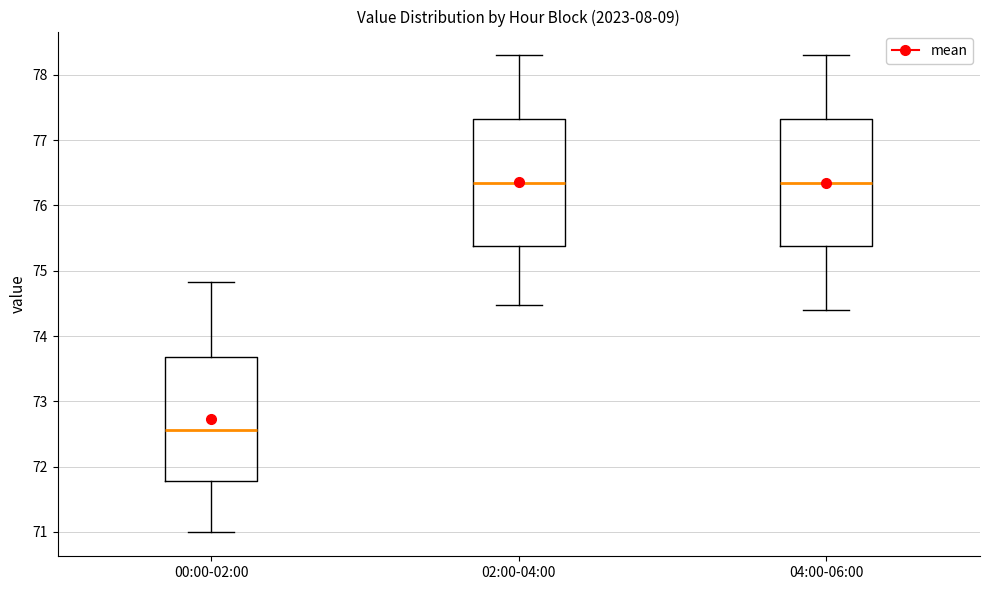

Where is the lower edge of the box for 02:00-04:00 on the y-axis? The values are not printed on the chart, so give them approximately, as read against the axis.

75.4